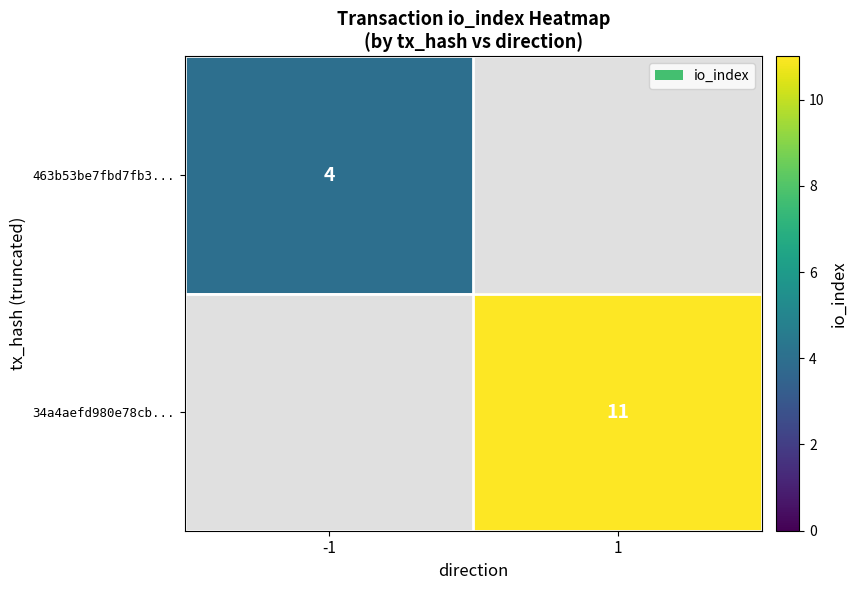

What is the smallest value displayed?

4.0